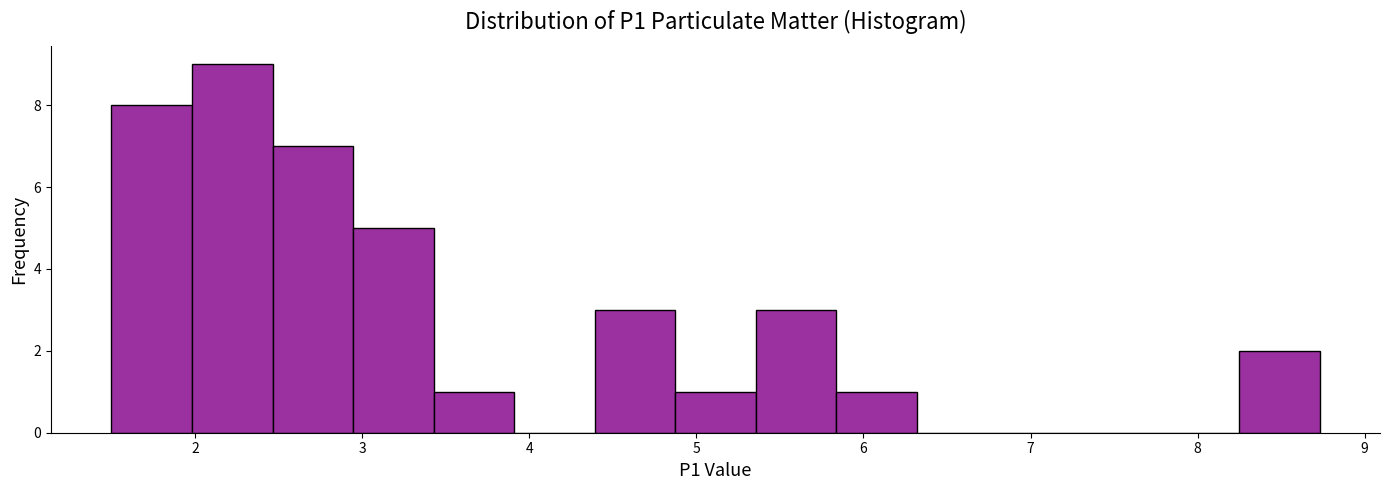

How tall is the bar that spans 5.8 to 6.3 on the x-axis? Neither the bar edges nor the heights are printed on the chart, so give them approximately, as read against the axes.

1